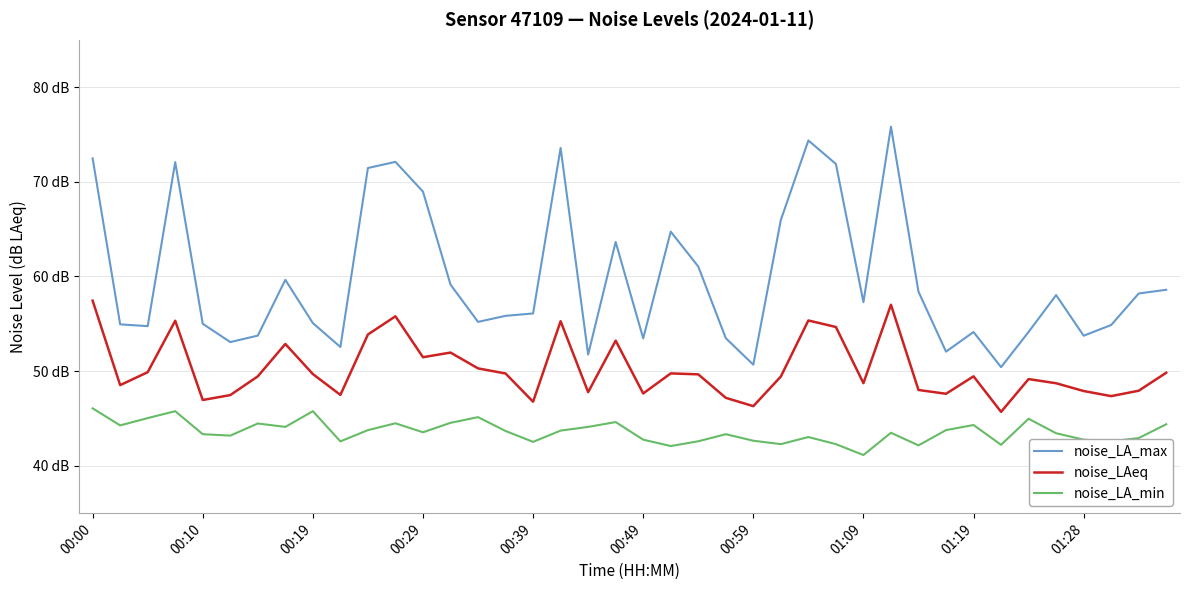

What is the difference between the second highest and second lowest values in the noise_LAeq series?

10.7